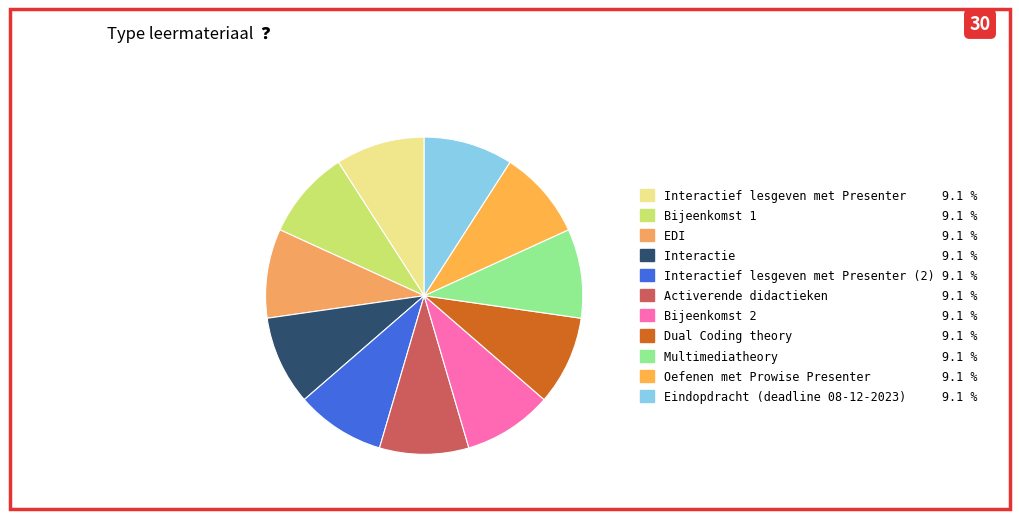

How many slices are in this pie chart?

11